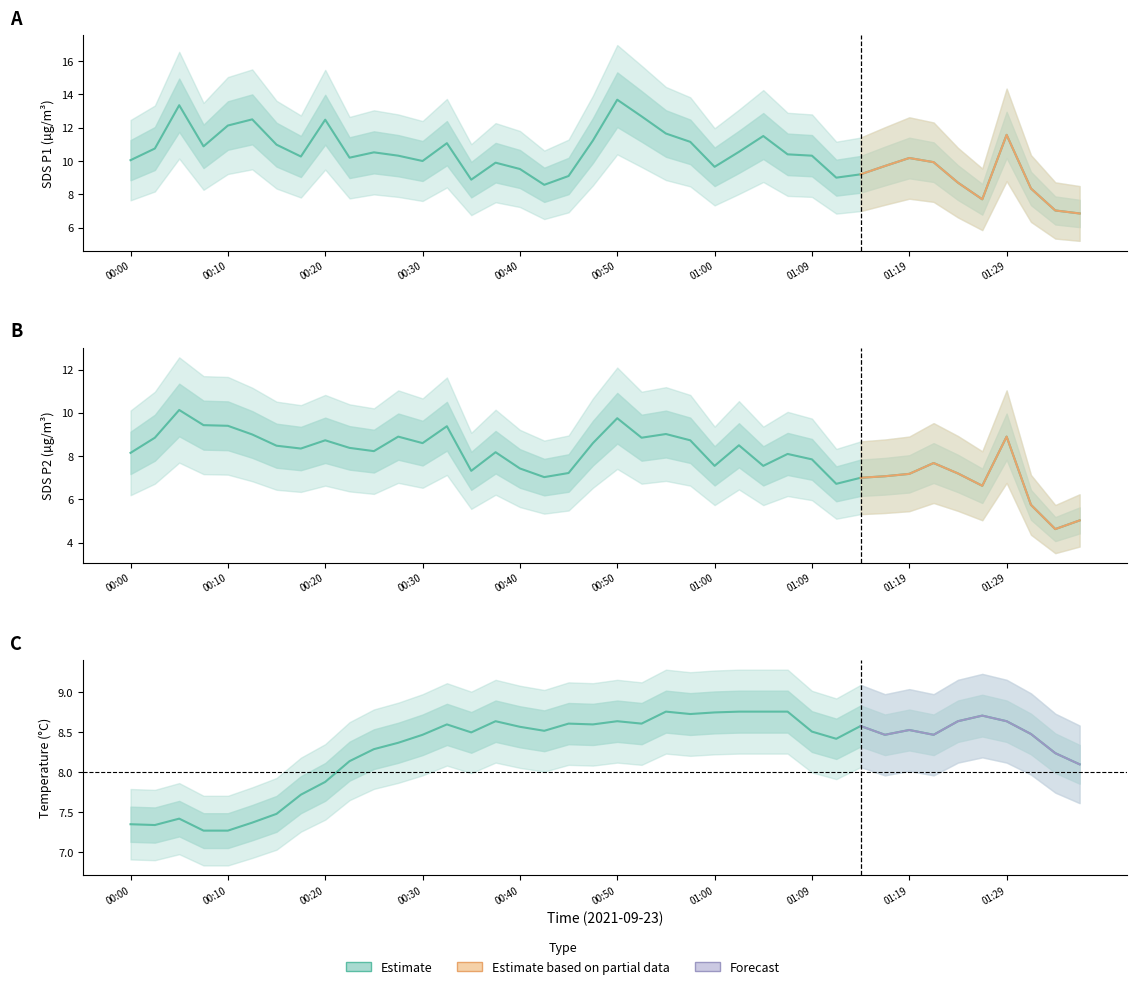

Where is BME280_temperature nearest to the value 8?

01:37